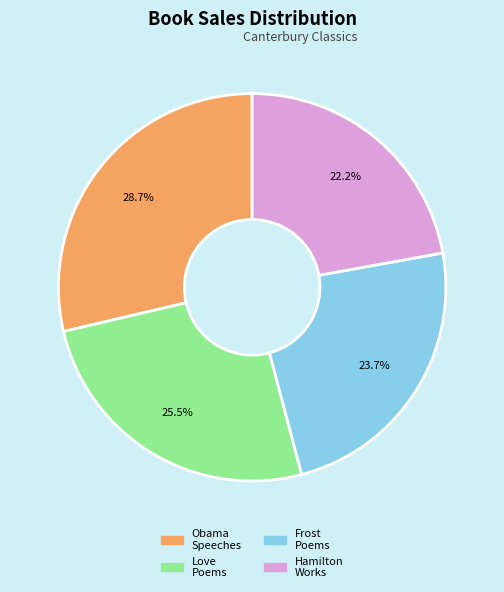

Combined, do Obama Speeches and Frost Poems account for over 50%?

Yes